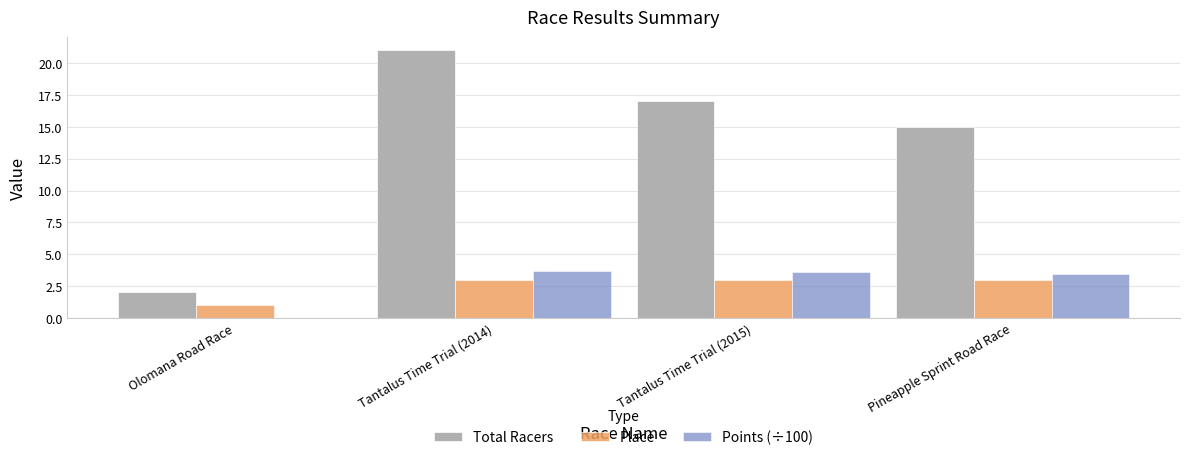

The Place series shows 1.0 at Olomana Road Race. True or false?

True